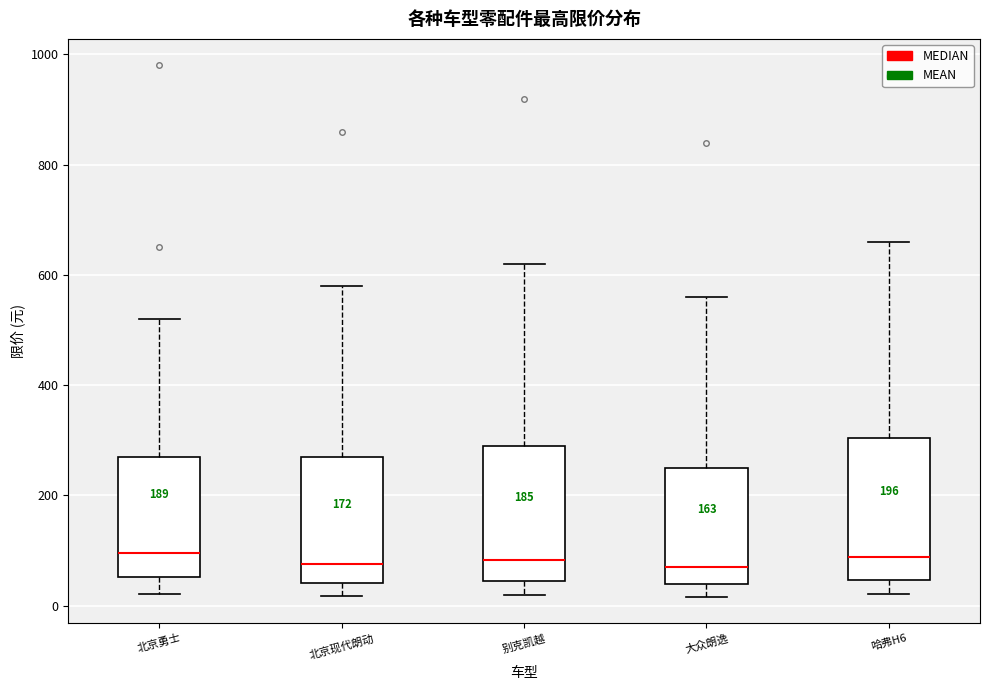

Reading left to right, read every box against the y-axis: the position of its median line, the range the box covers, and the ends of its whiskers. The values are not printed on the chart, so give them approximately, as read against the axis.

北京勇士: median 100, box 60 to 280, whiskers 20 to 520
北京现代朗动: median 80, box 40 to 280, whiskers 20 to 580
别克凯越: median 80, box 40 to 300, whiskers 20 to 620
大众朗逸: median 80, box 40 to 260, whiskers 20 to 560
哈弗H6: median 80, box 40 to 300, whiskers 20 to 660